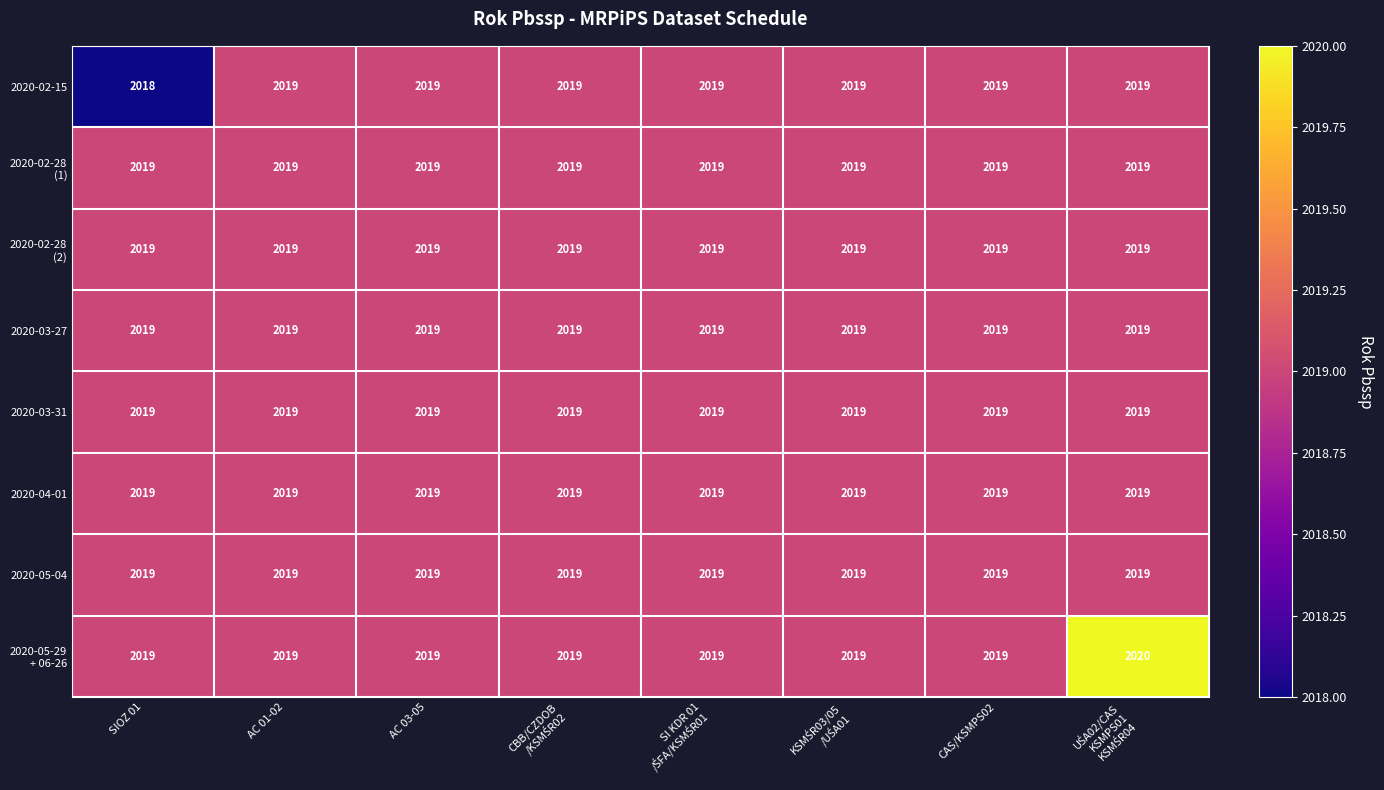

What is the sum of all 2020-03-31 values?

16152